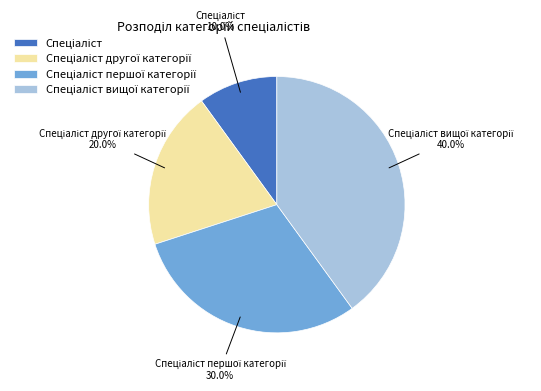

Count the number of slices in the pie.

4